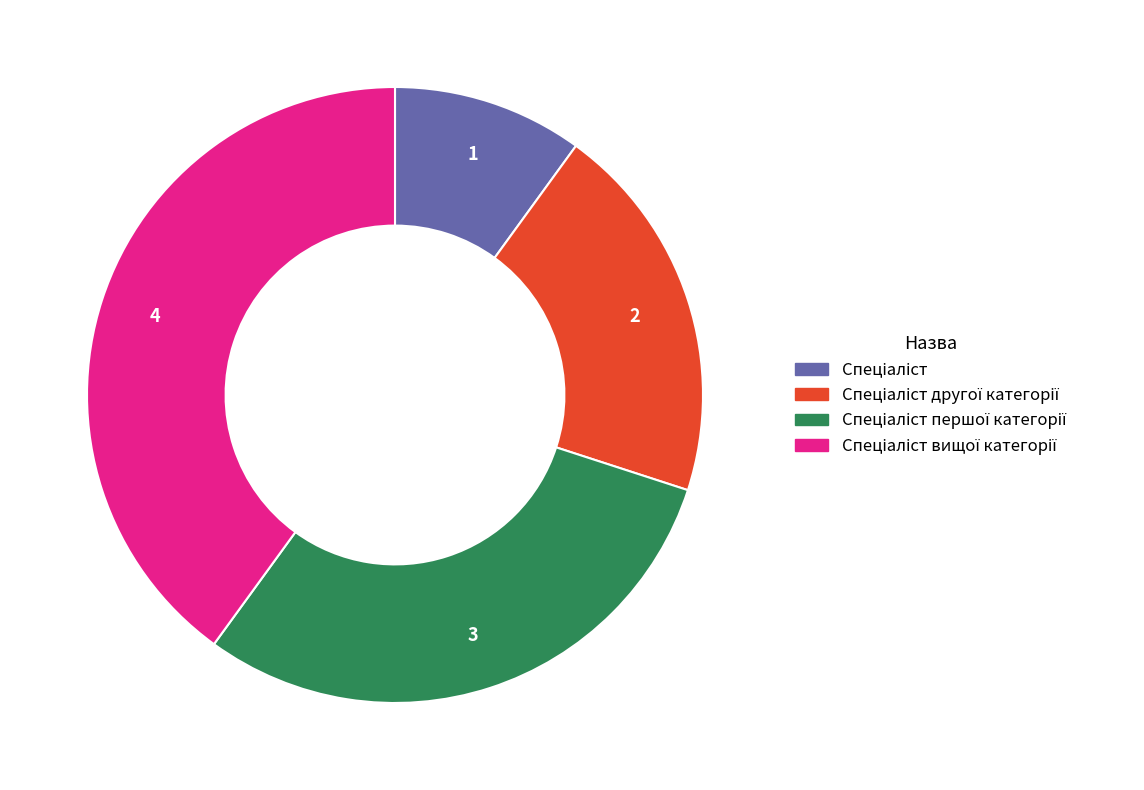

Is there a majority slice in this chart?

No